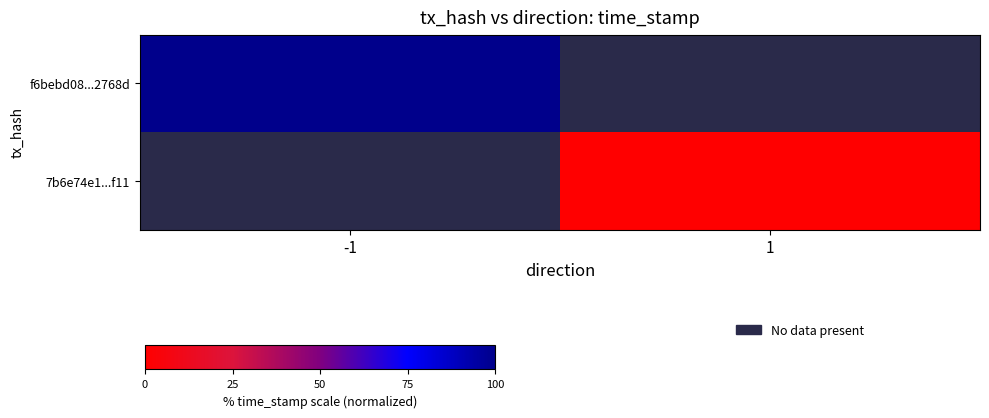

Rank the series at -1 from highest to lowest value.

f6bebd08...2768d, 7b6e74e1...f11